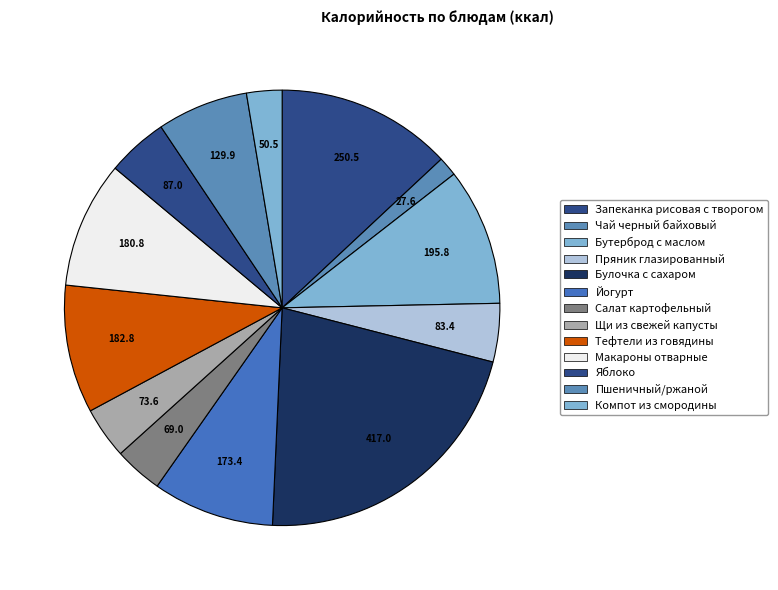

Does any single category account for the majority?

No